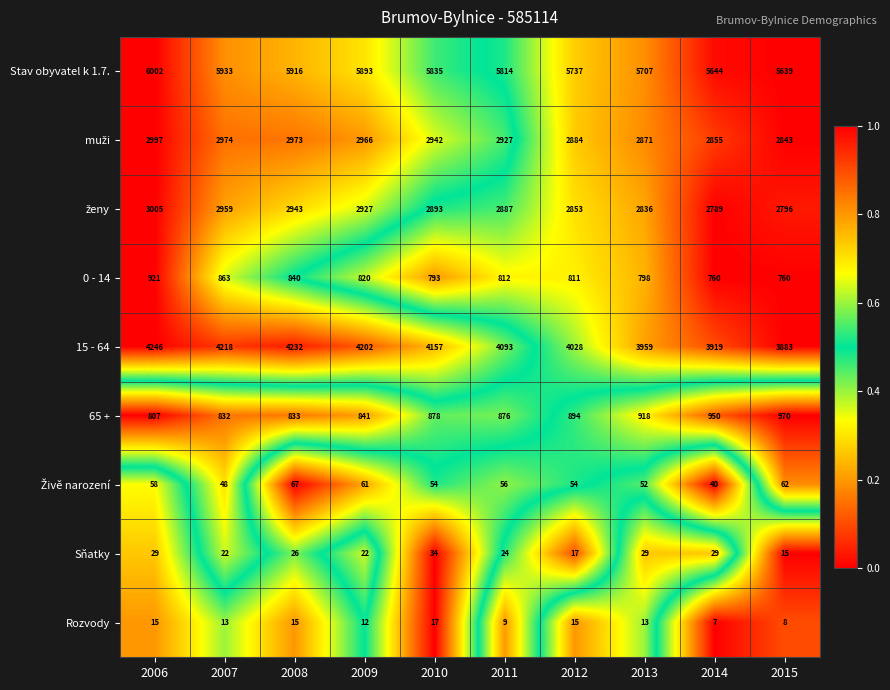

What is the difference between the highest and lowest values at 2009?

5881